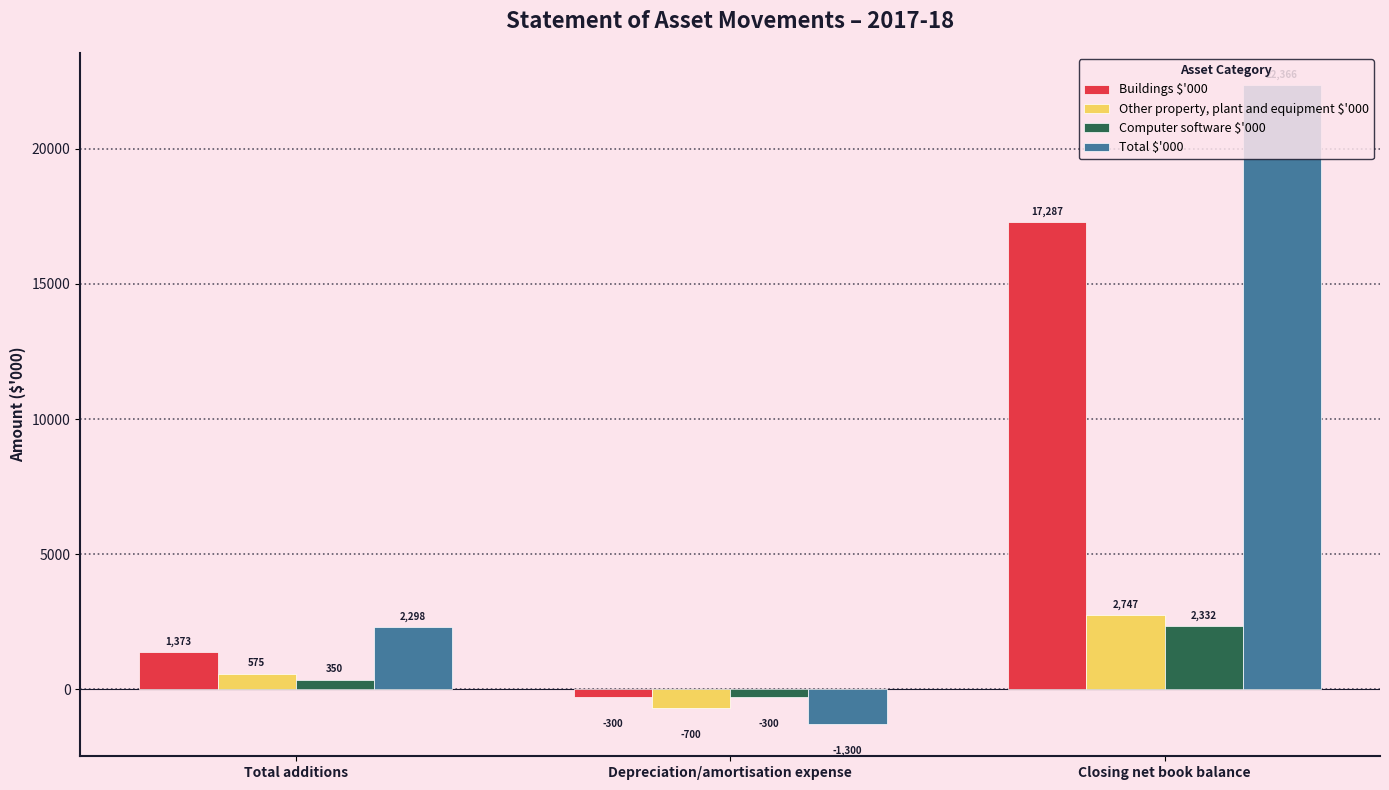

What is the sum of the Other property, plant and equipment $'000 values at Total additions and Closing net book balance?

3322